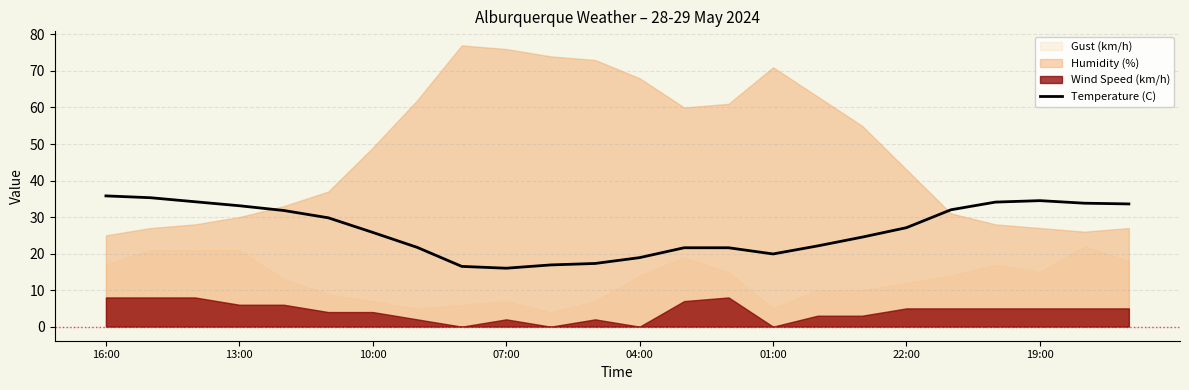

True or false: Temperature (C) has a value of 53.8 at 16:00.

False